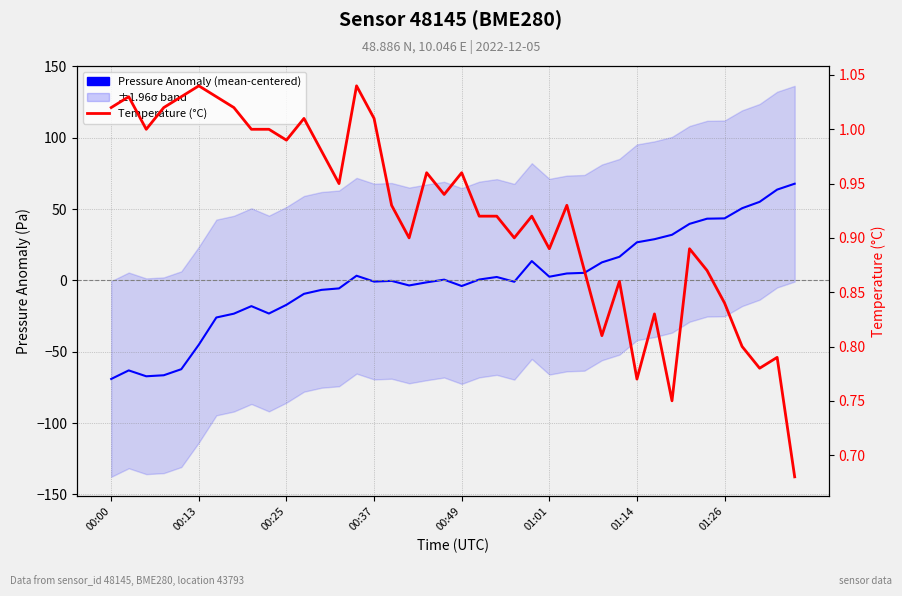

How many lines are shown in the chart?

2